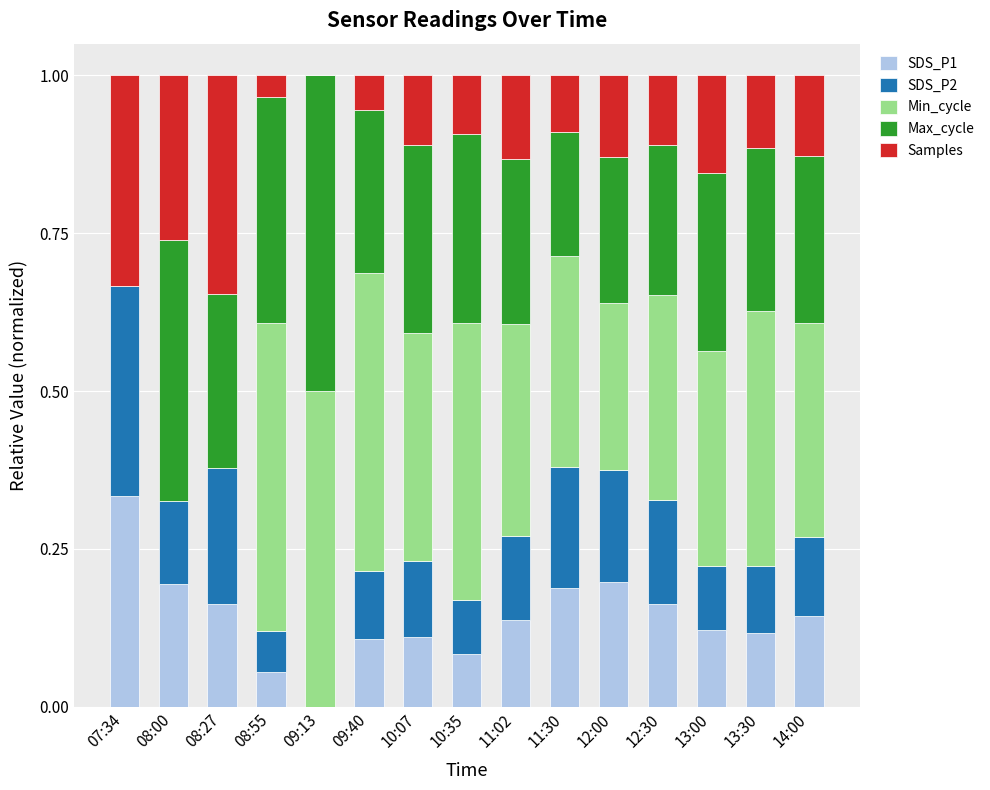

At which label does SDS_P1 reach its peak?

07:34